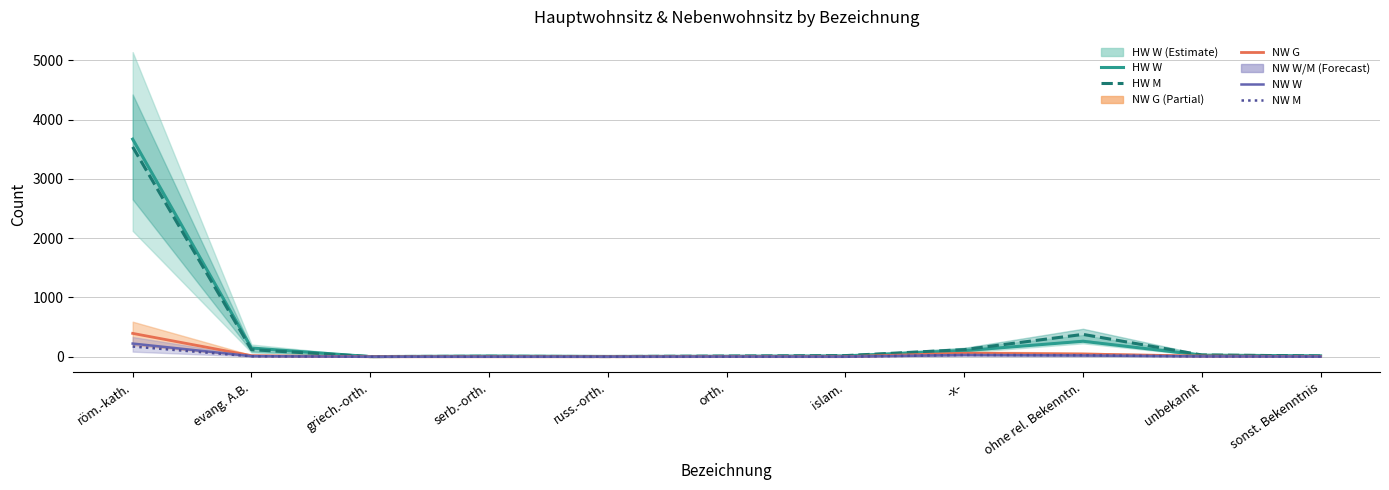

At which label does NW G reach its minimum?

griech.-orth.